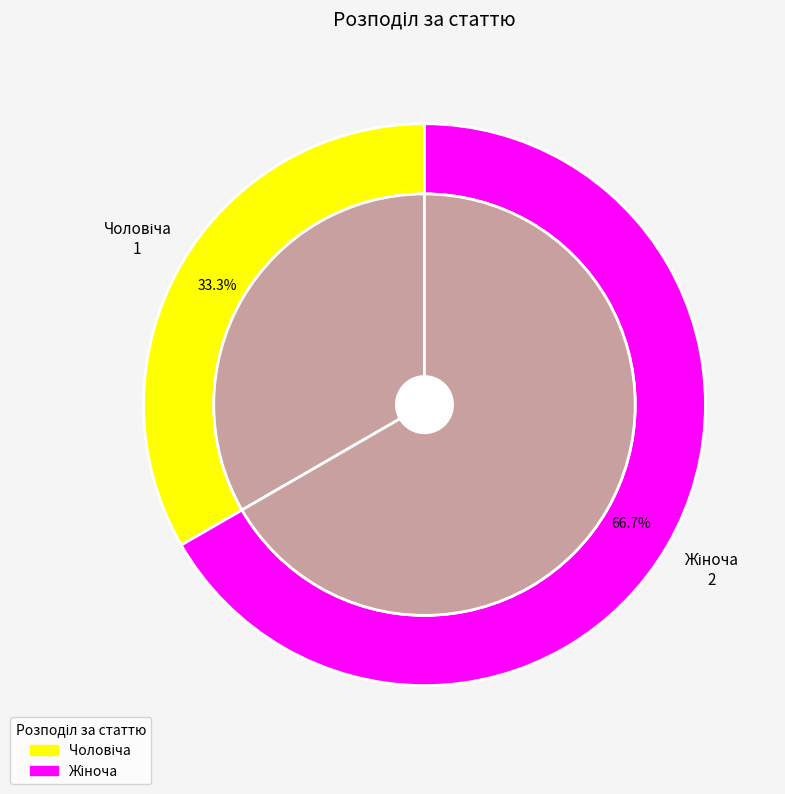

Rank the categories by value from lowest to highest.

Чоловіча, Жіноча